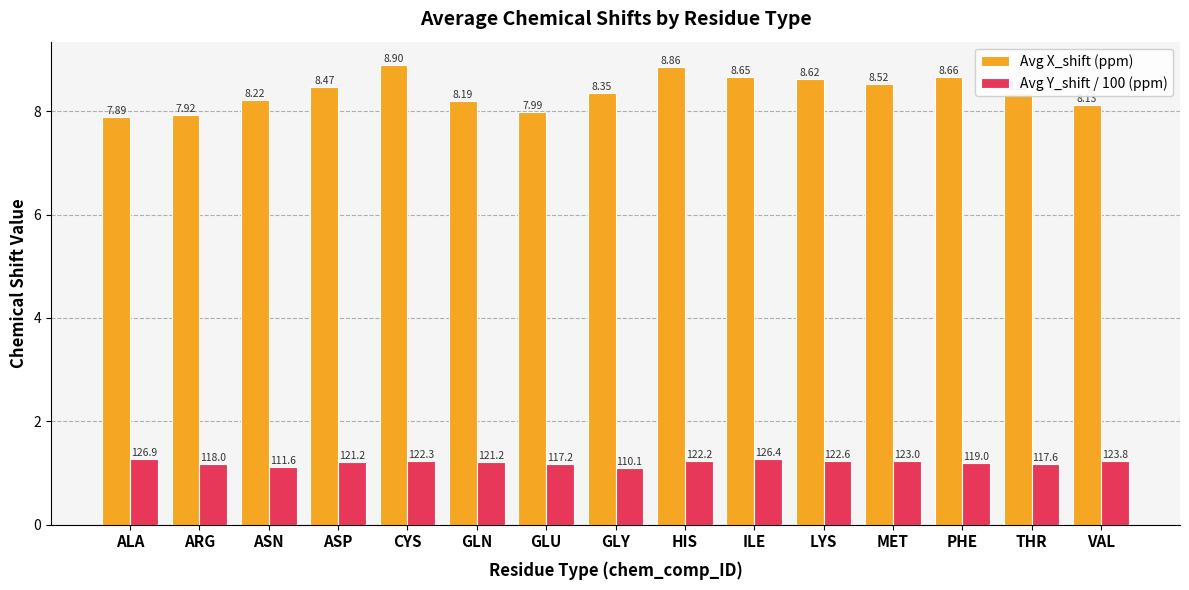

Count the number of data series in this chart.

2